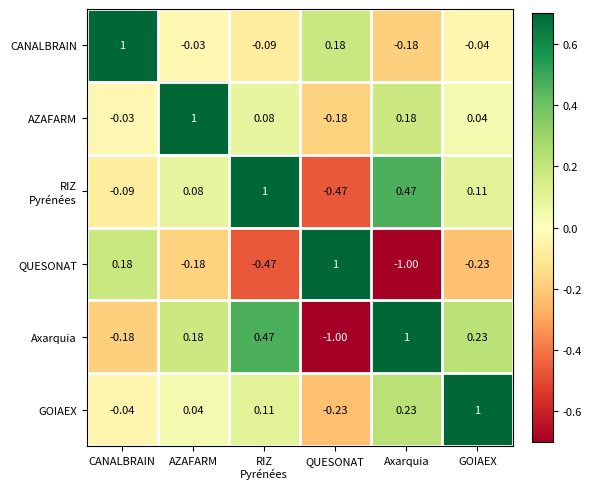

Is the value of GOIAEX at QUESONAT greater than the value of QUESONAT at AZAFARM?

No